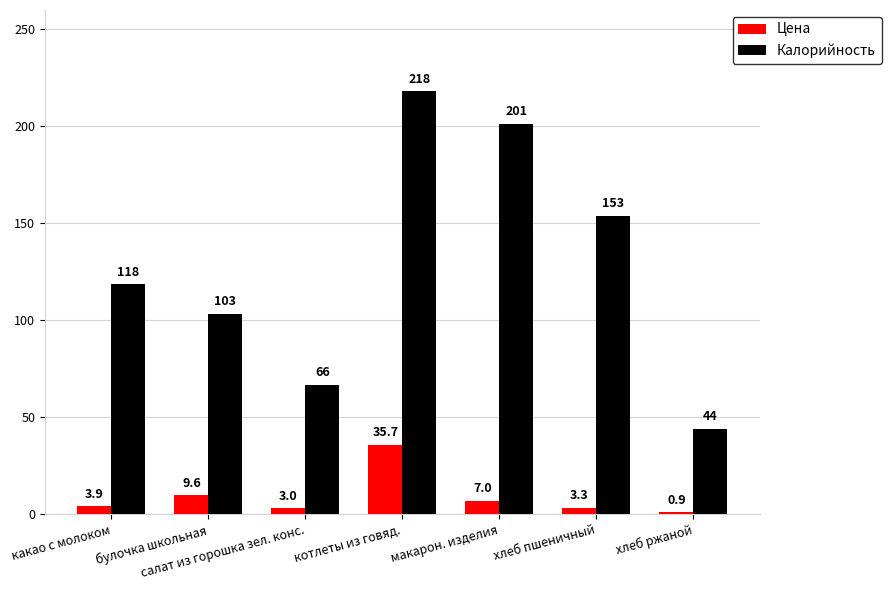

The Калорийность series shows 158.9 at какао с молоком. True or false?

False